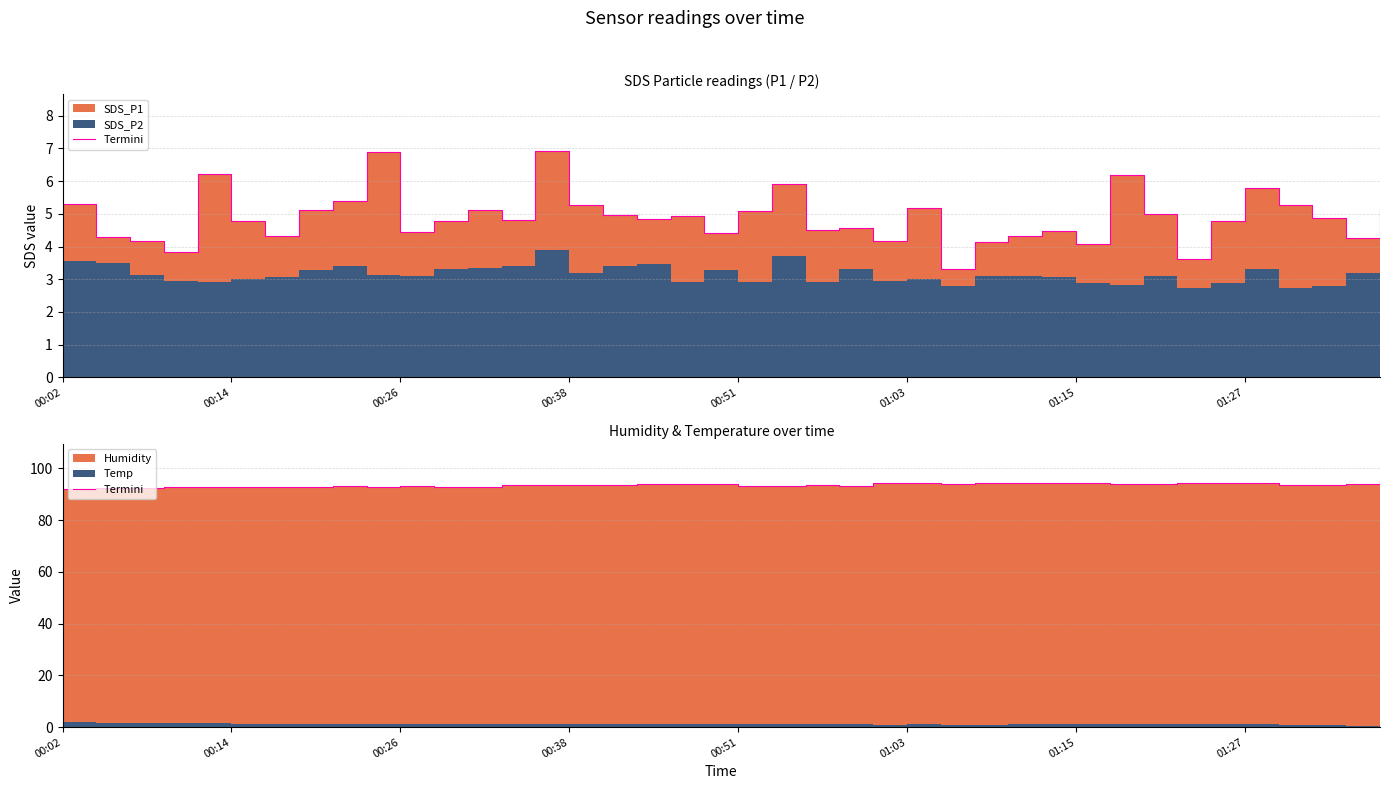

True or false: the data has more than 0 interior local peaks.

True